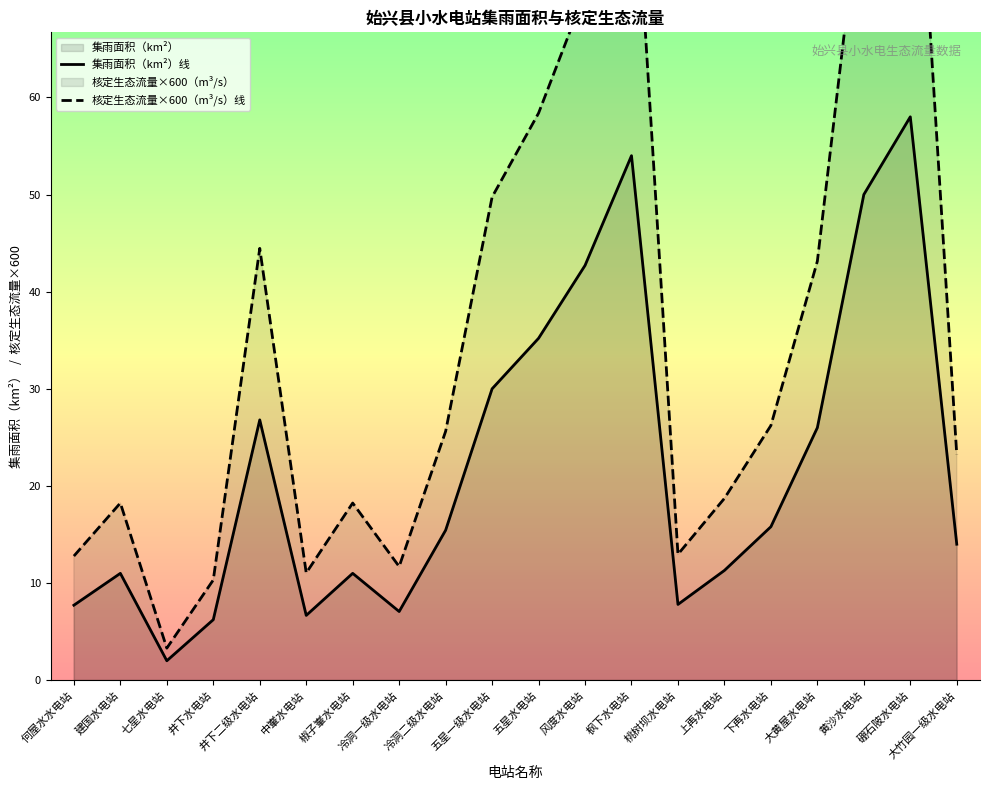

Reading right to left, list all the values displayed in this chart.

集雨面积（km²）线: 大竹园一级水电站=14.0	硼石陂水电站=58.0	黄沙水电站=50.0	大黄屋水电站=26.0	下再水电站=15.8	上再水电站=11.3	桃树坝水电站=7.8	枫下水电站=54.0	风度水电站=42.7	五星水电站=35.2	五星一级水电站=30.0	冷洞二级水电站=15.4	冷洞一级水电站=7.1	椒子輋水电站=11.0	中輋水电站=6.7	井下二级水电站=26.8	井下水电站=6.2	七星水电站=2.0	建国水电站=11.0	何屋水水电站=7.7
核定生态流量×600（m³/s）线: 大竹园一级水电站=23.2	硼石陂水电站=99.2	黄沙水电站=83.6	大黄屋水电站=43.1	下再水电站=26.2	上再水电站=18.7	桃树坝水电站=13.0	枫下水电站=89.6	风度水电站=70.8	五星水电站=58.4	五星一级水电站=49.7	冷洞二级水电站=25.6	冷洞一级水电站=11.7	椒子輋水电站=18.2	中輋水电站=11.0	井下二级水电站=44.5	井下水电站=10.3	七星水电站=3.3	建国水电站=18.2	何屋水水电站=12.8